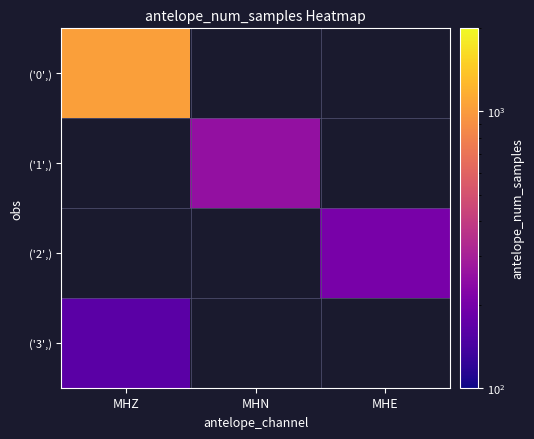

What is the smallest value displayed?

162.0